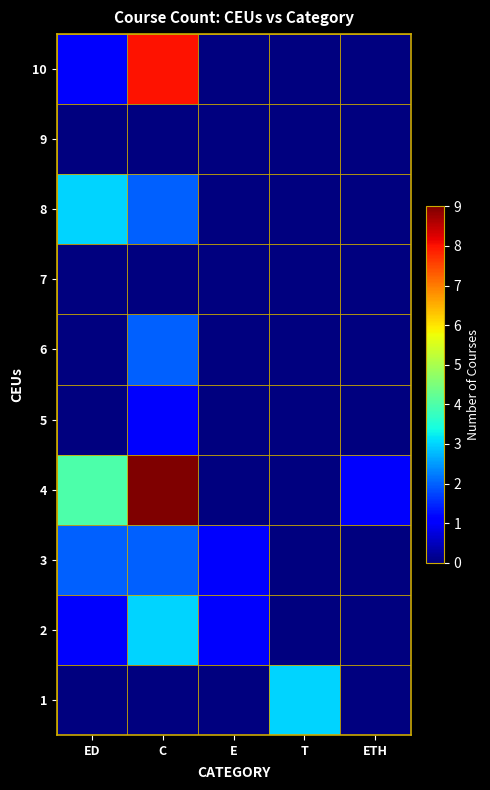

Which category has the highest value across all series?

C